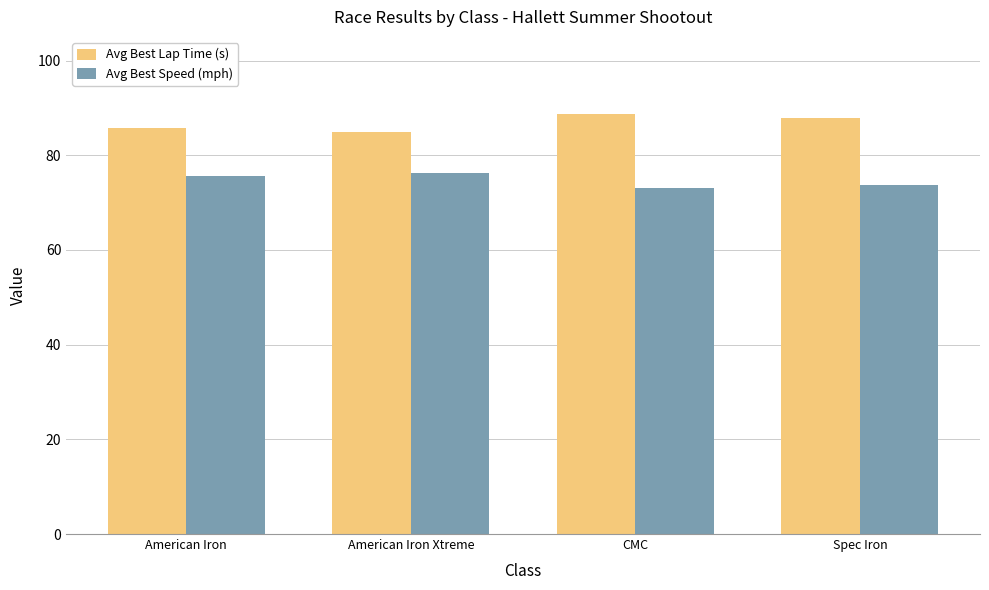

Does the chart contain stacked bars?

No